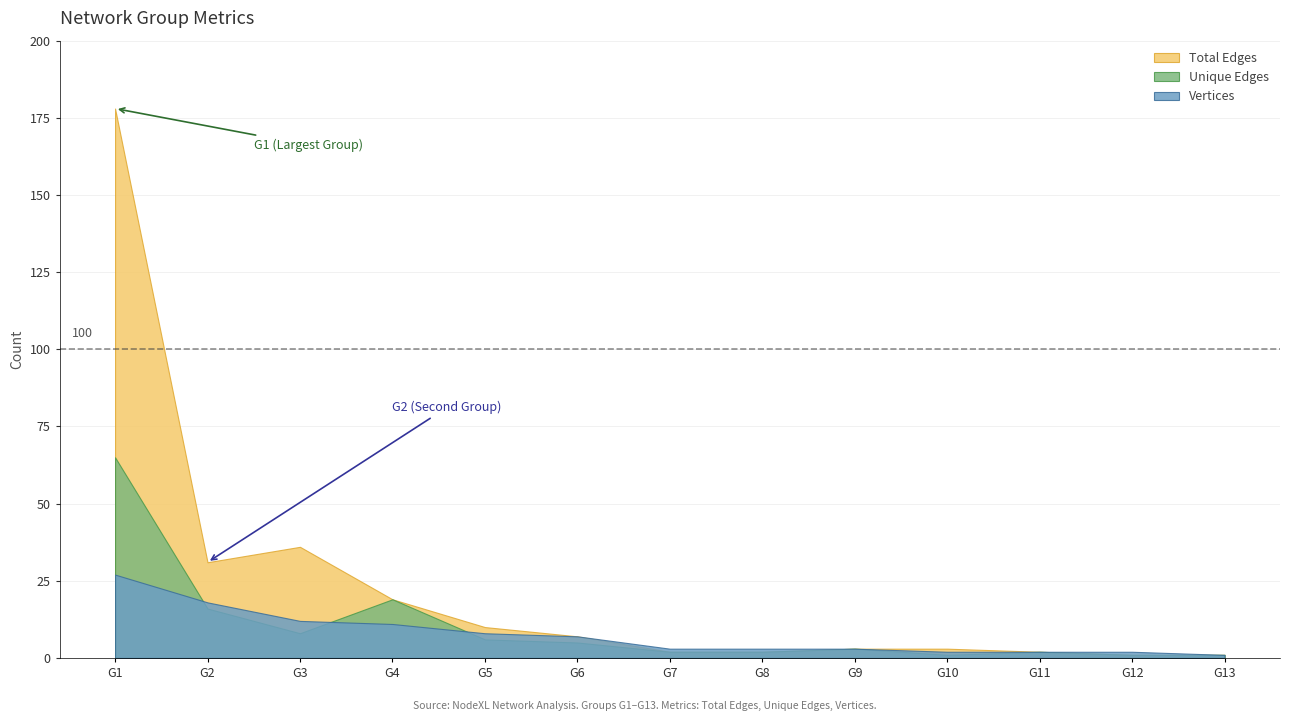

How many categories are shown in the chart?

13